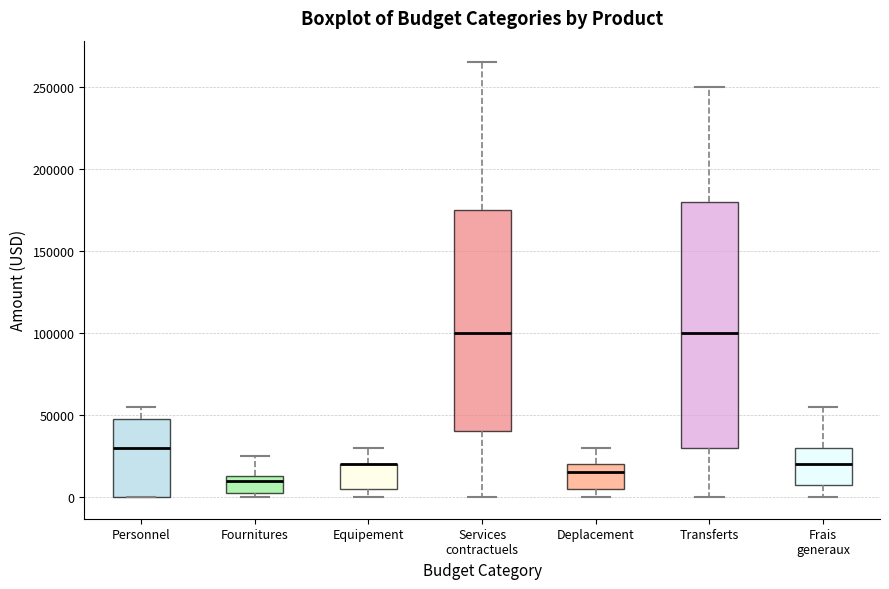

Reading left to right, transcribe this box plot: for each box, give where its median line is, the range the box spans, and where its two whiskers end, as read against the y-axis. The values are not printed on the chart, so give them approximately, as read against the axis.

Personnel: median 30000, box 0 to 50000, whiskers 0 to 55000
Fournitures: median 10000, box 5000 to 15000, whiskers 0 to 25000
Equipement: median 20000 (drawn on the box's upper edge), box 5000 to 20000, whiskers 0 to 30000
Services contractuels: median 100000, box 40000 to 175000, whiskers 0 to 265000
Deplacement: median 15000, box 5000 to 20000, whiskers 0 to 30000
Transferts: median 100000, box 30000 to 180000, whiskers 0 to 250000
Frais generaux: median 20000, box 5000 to 30000, whiskers 0 to 55000